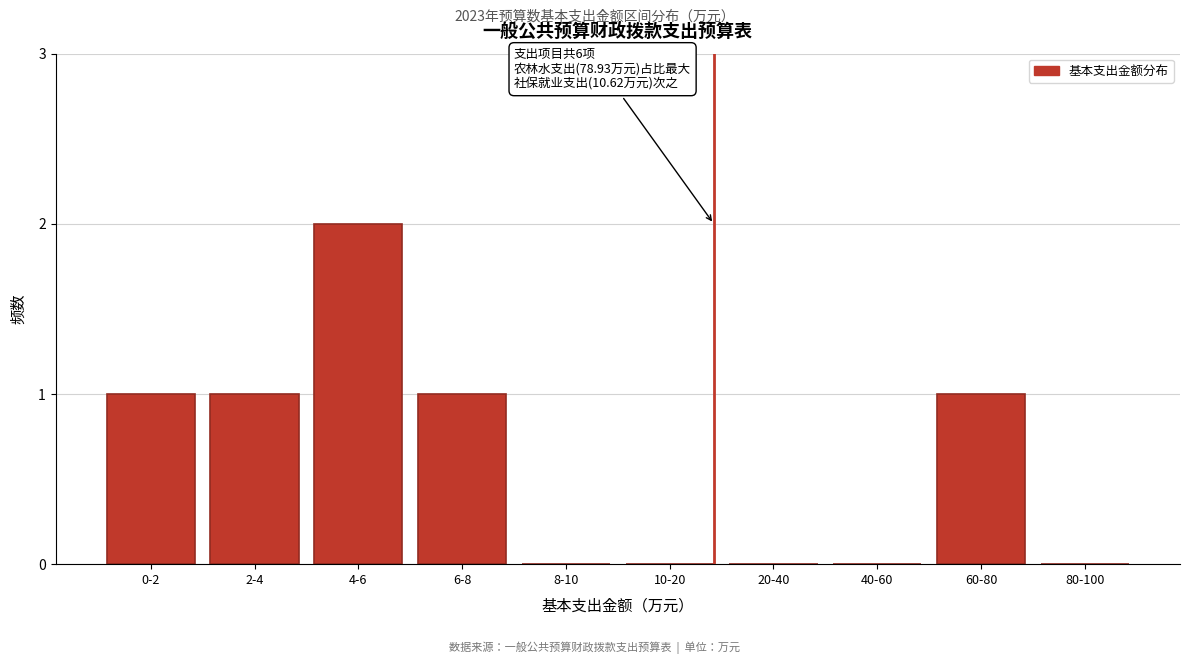

Reading left to right, transcribe all the data shown in this chart.

0-2=1	2-4=1	4-6=2	6-8=1	8-10=0	10-20=0	20-40=0	40-60=0	60-80=1	80-100=0